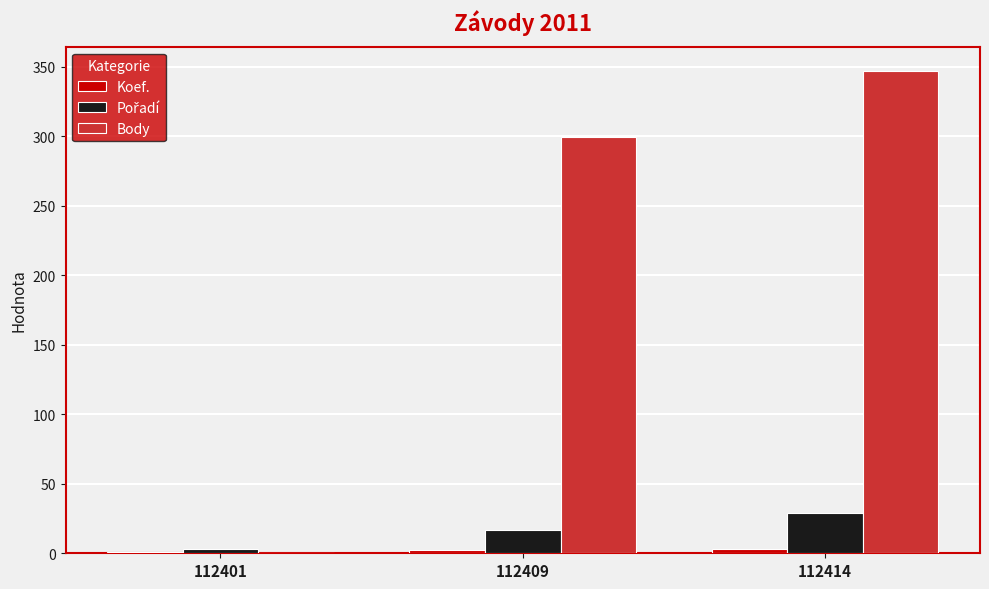

What is the difference between the Body values at 112401 and 112409?

299